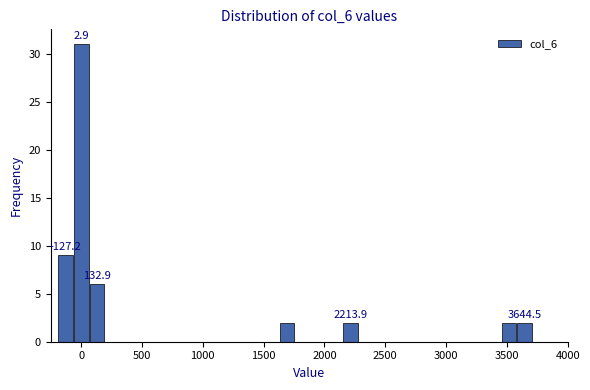

Read against the x-axis, roughly where is the centre of the tallest bar?

0